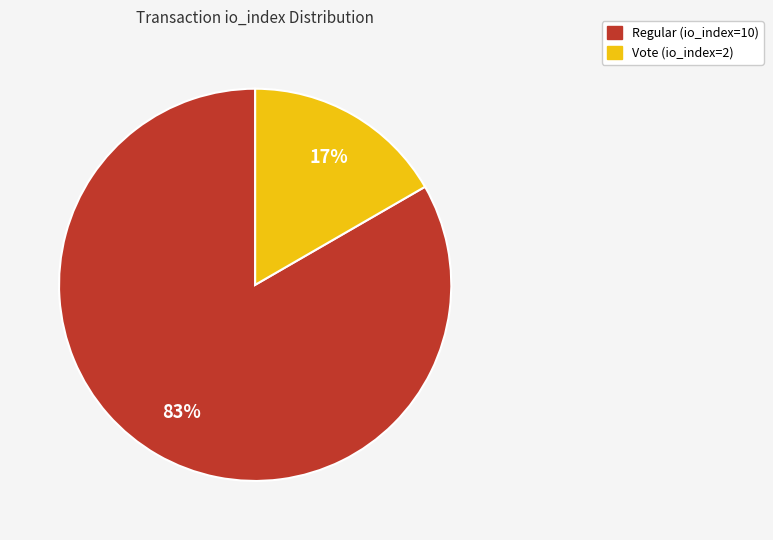

Is there any slice that represents more than half of the pie?

Yes